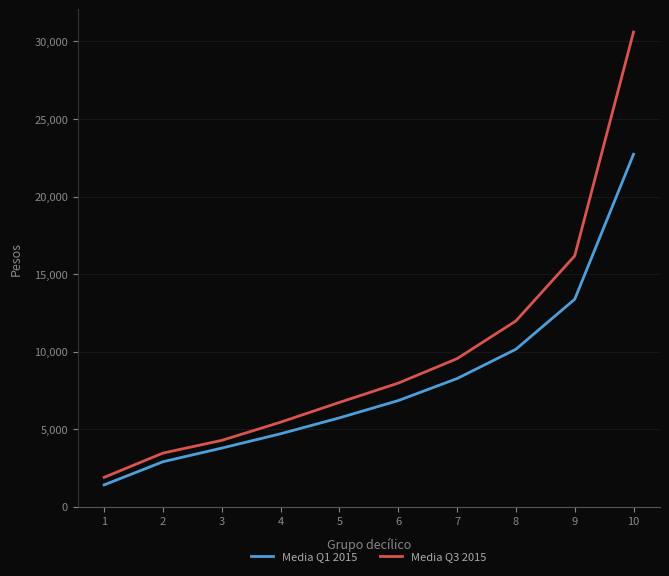

What is the total value across all series at 4?

10172.8